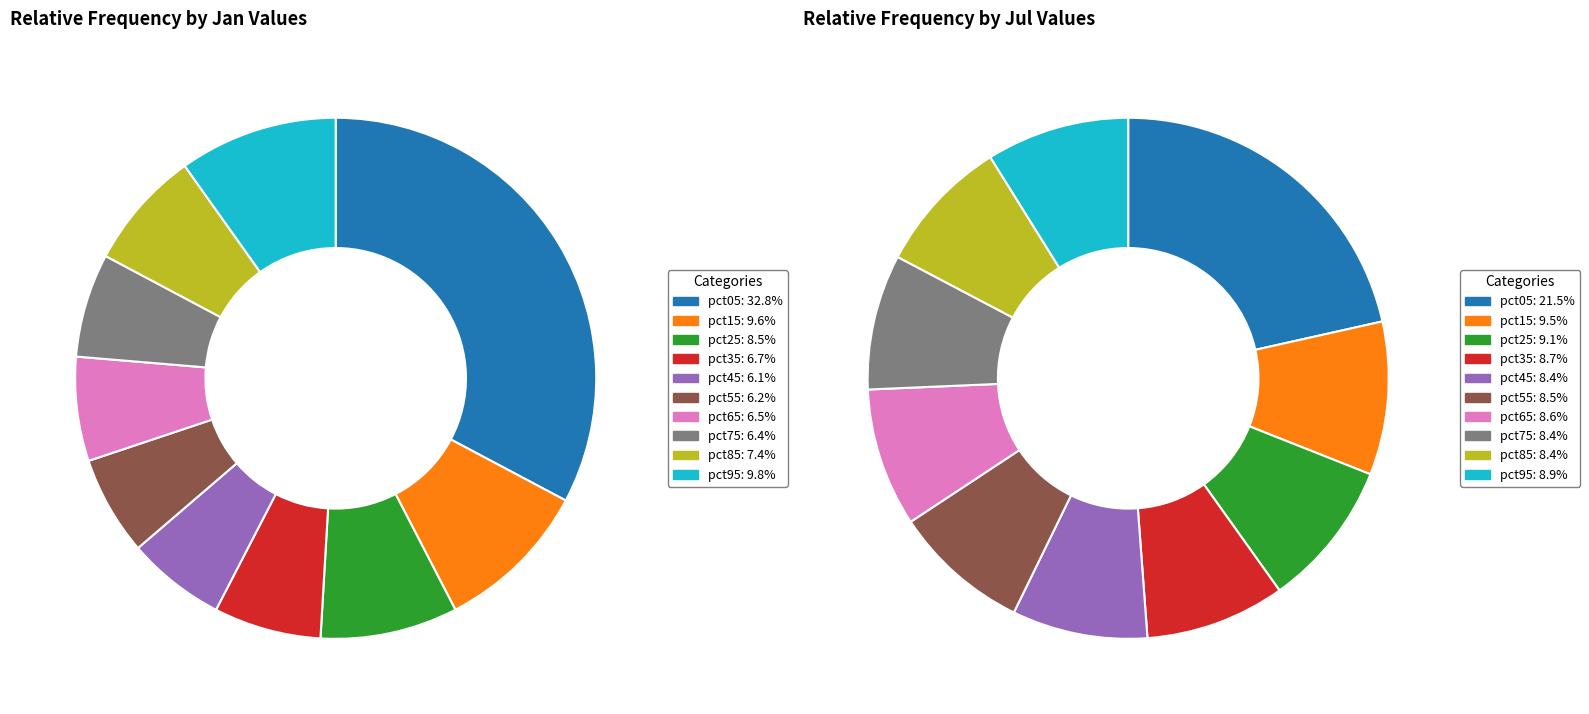

Count the number of slices in the pie.

10